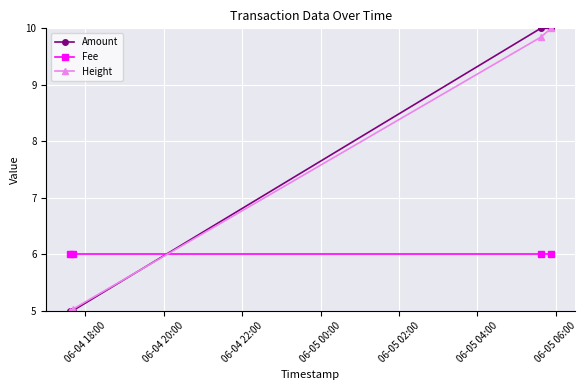

What is the value of the Fee point at the 2nd from the left?

6.0